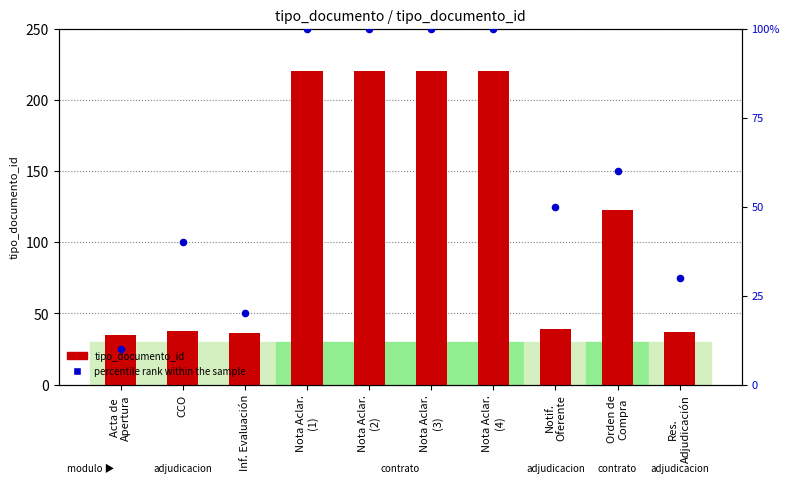

Which series has the largest total across all categories?

tipo_documento_id